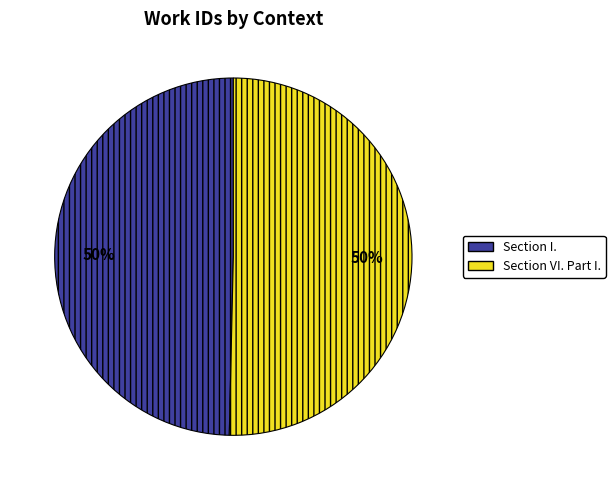

Is the sum of Section I. and Section VI. Part I. greater than half?

Yes